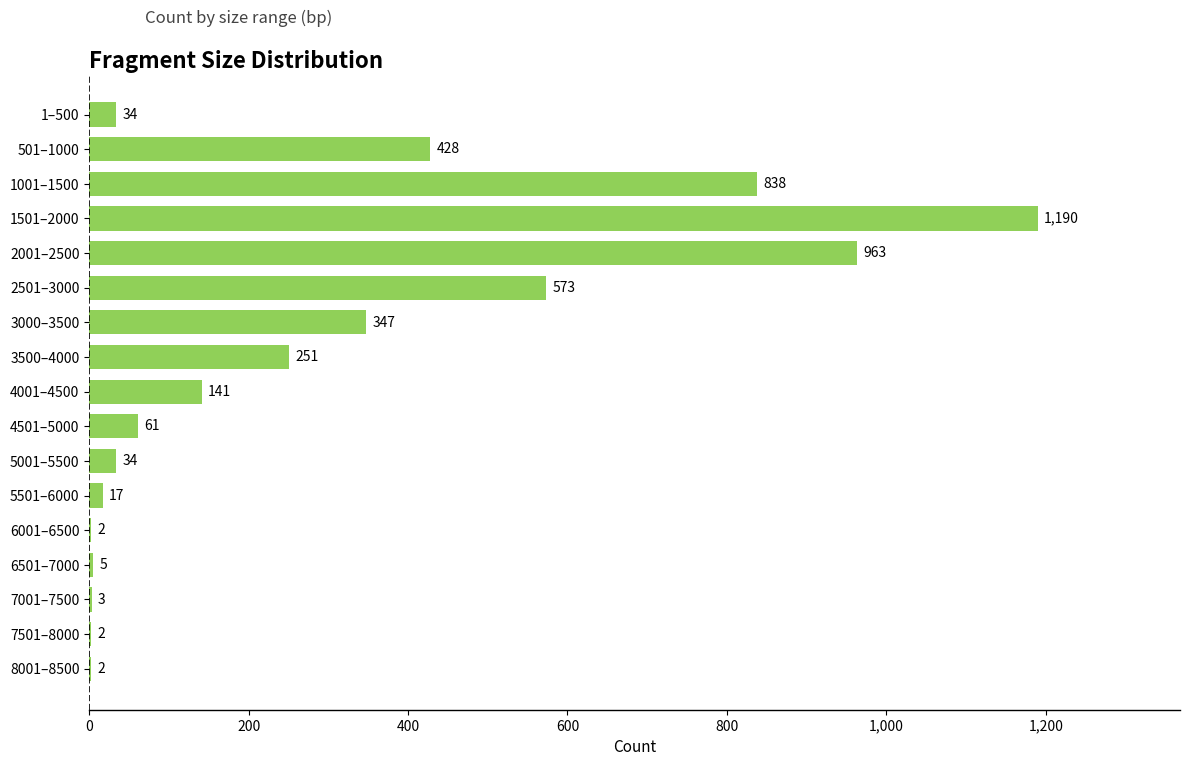

At which label is the value closest to 596?

2501–3000